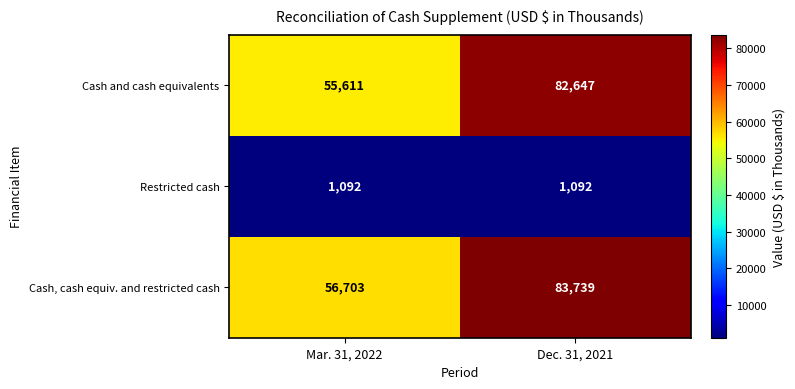

What is the average value of the Restricted cash series?

1092